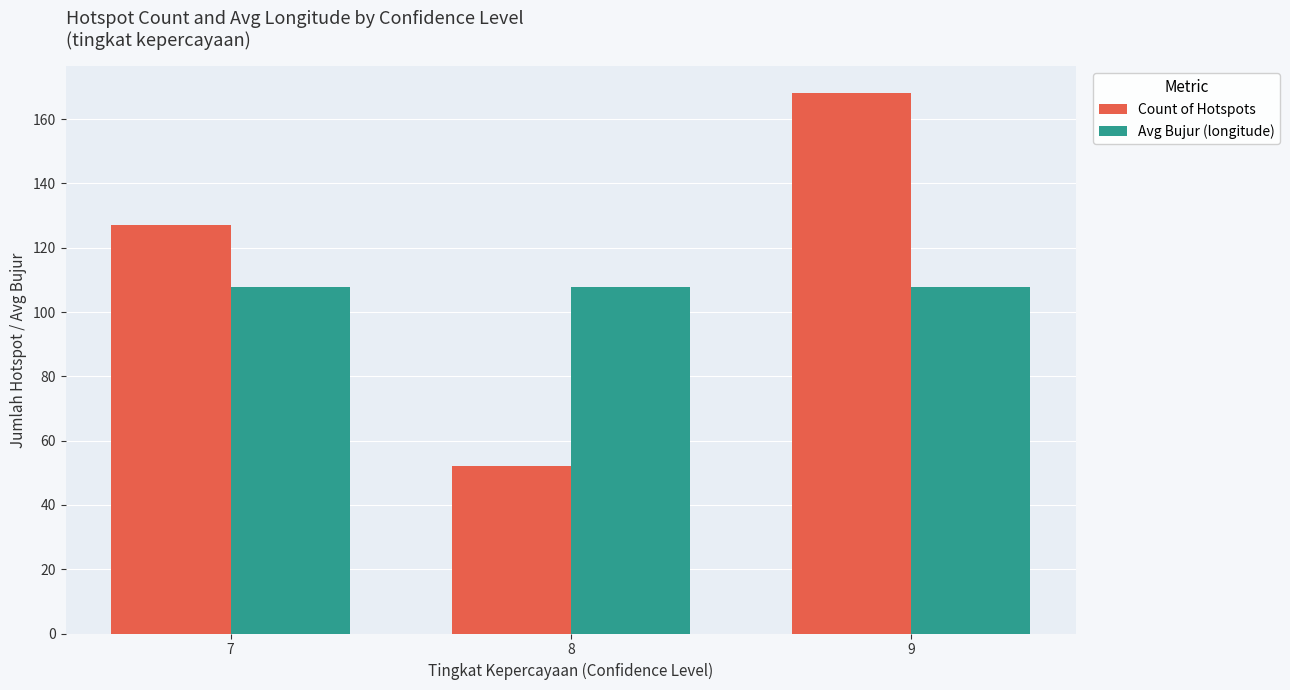

What is the value of the Count of Hotspots bar at the 2nd from the left?

52.0